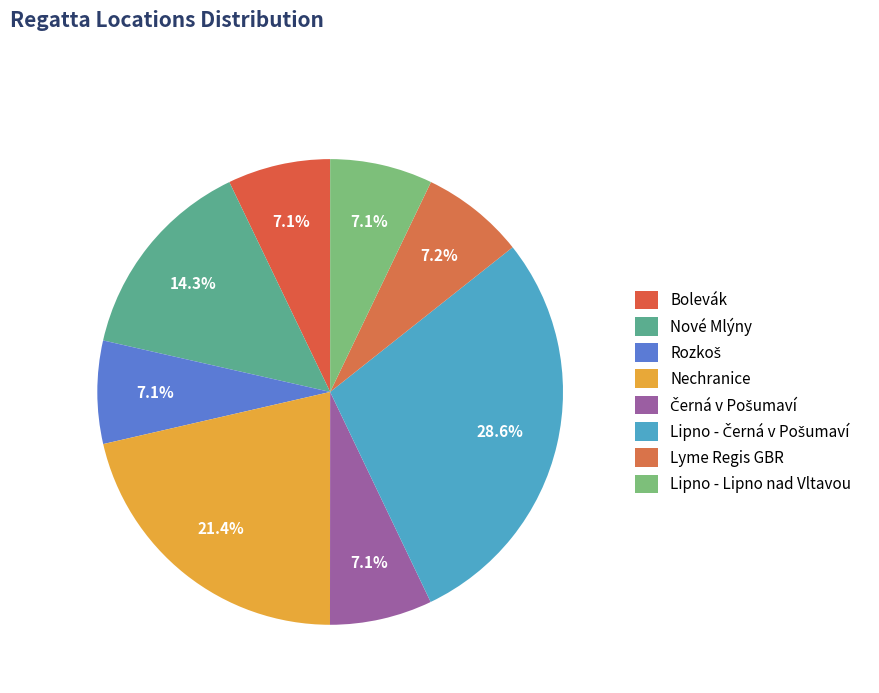

How many segments does this pie chart have?

8